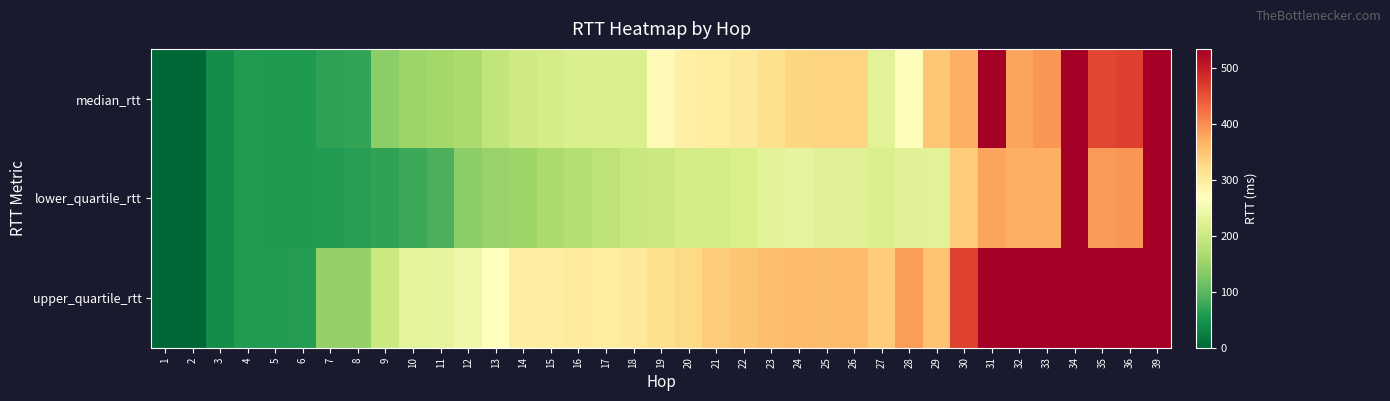

Reading left to right, extract all data points from this chart.

median_rtt: 1=0.2	2=1.9	3=42.7	4=58.8	5=58.4	6=58.3	7=67.6	8=72.0	9=138.6	10=152.9	11=159.7	12=166.4	13=188.7	14=203.4	15=210.5	16=216.7	17=216.4	18=216.9	19=277.3	20=293.4	21=300.1	22=306.9	23=317.7	24=331.3	25=332.9	26=333.5	27=225.8	28=270.9	29=347.2	30=369.7	31=1291.6	32=380.2	33=392.5	34=533.4	35=461.1	36=466.5	39=534.5
lower_quartile_rtt: 1=0.2	2=1.8	3=42.7	4=58.6	5=58.3	6=58.2	7=59.2	8=64.7	9=69.4	10=77.3	11=88.5	12=138.4	13=149.0	14=154.5	15=165.3	16=175.5	17=184.9	18=194.5	19=198.6	20=207.7	21=210.0	22=213.5	23=226.7	24=232.4	25=225.1	26=224.0	27=217.0	28=224.3	29=226.5	30=342.0	31=380.6	32=370.7	33=370.4	34=533.4	35=389.5	36=393.8	39=534.5
upper_quartile_rtt: 1=0.2	2=2.0	3=42.8	4=58.9	5=58.5	6=60.8	7=144.8	8=146.1	9=200.3	10=229.9	11=232.9	12=244.6	13=267.5	14=296.4	15=298.3	16=301.1	17=298.7	18=304.7	19=319.1	20=326.0	21=340.9	22=349.4	23=355.3	24=359.2	25=358.9	26=360.7	27=341.3	28=387.8	29=352.4	30=463.9	31=3270.3	32=535.7	33=535.1	34=533.4	35=532.8	36=539.3	39=534.5